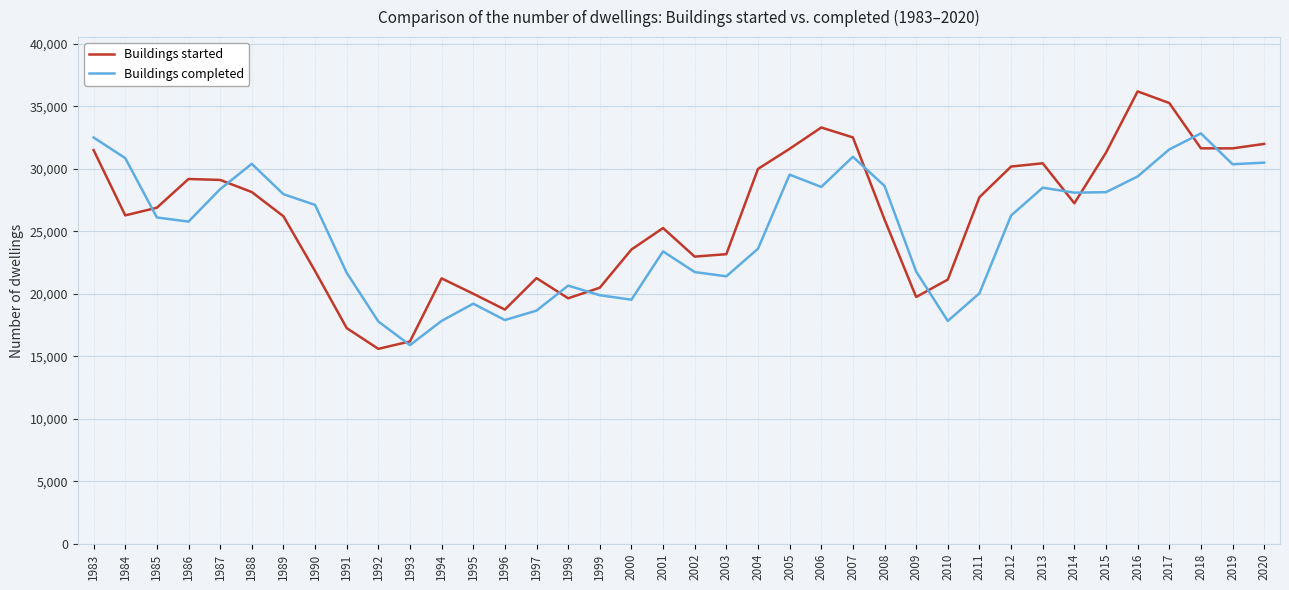

Which series has the largest total across all categories?

Buildings started